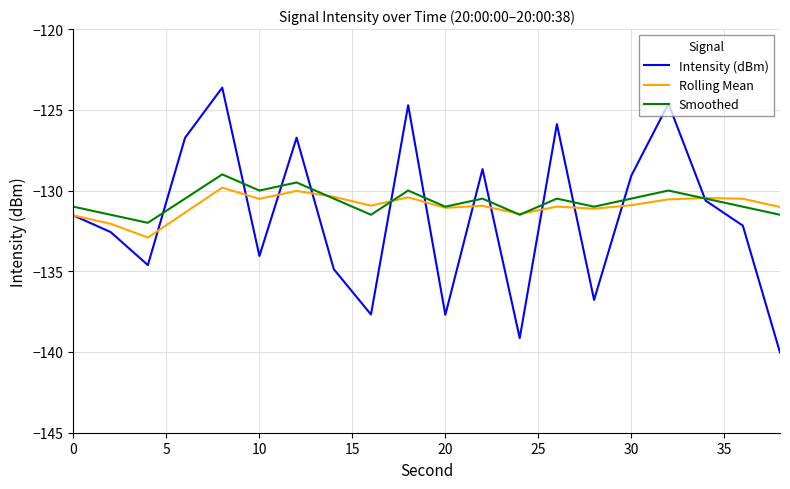

What is the minimum value for Intensity (dBm)?

-140.0